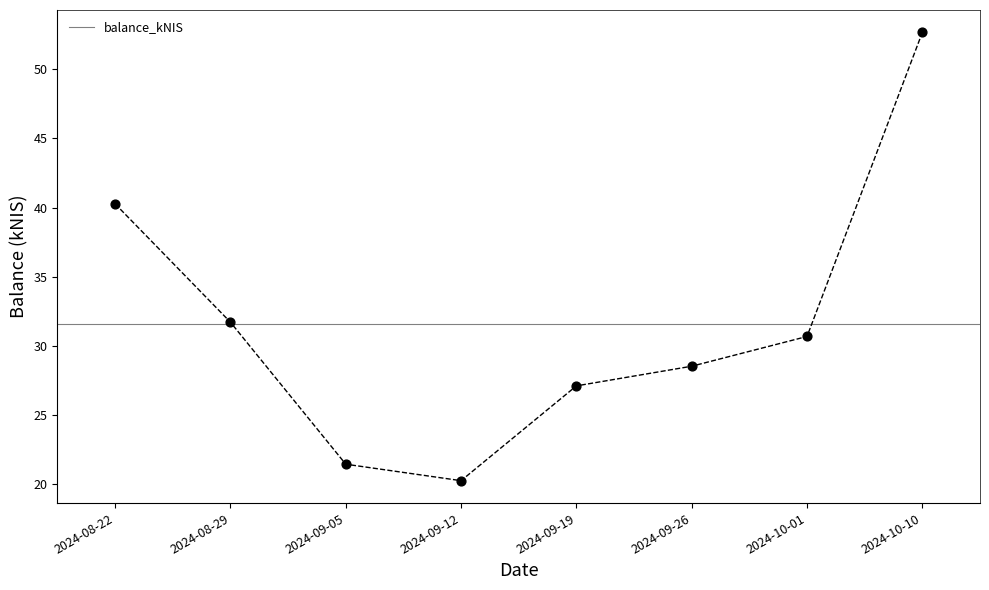

What is the change in value from 2024-08-29 to 2024-09-05?

-10.3